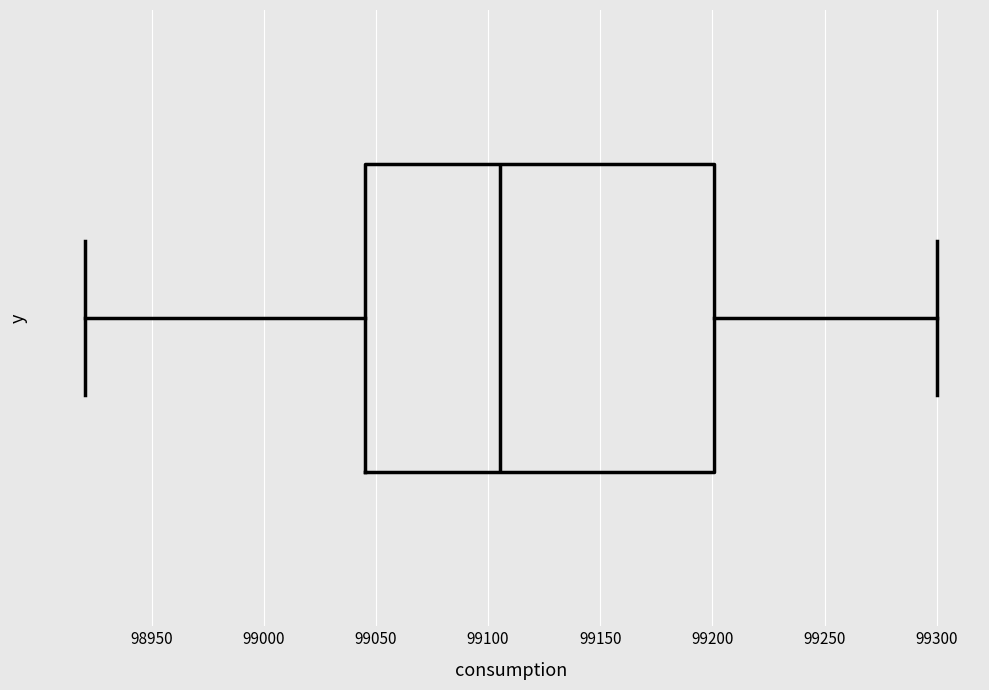

Where does the left whisker of the box end on the x-axis? The values are not printed on the chart, so give them approximately, as read against the axis.

98920